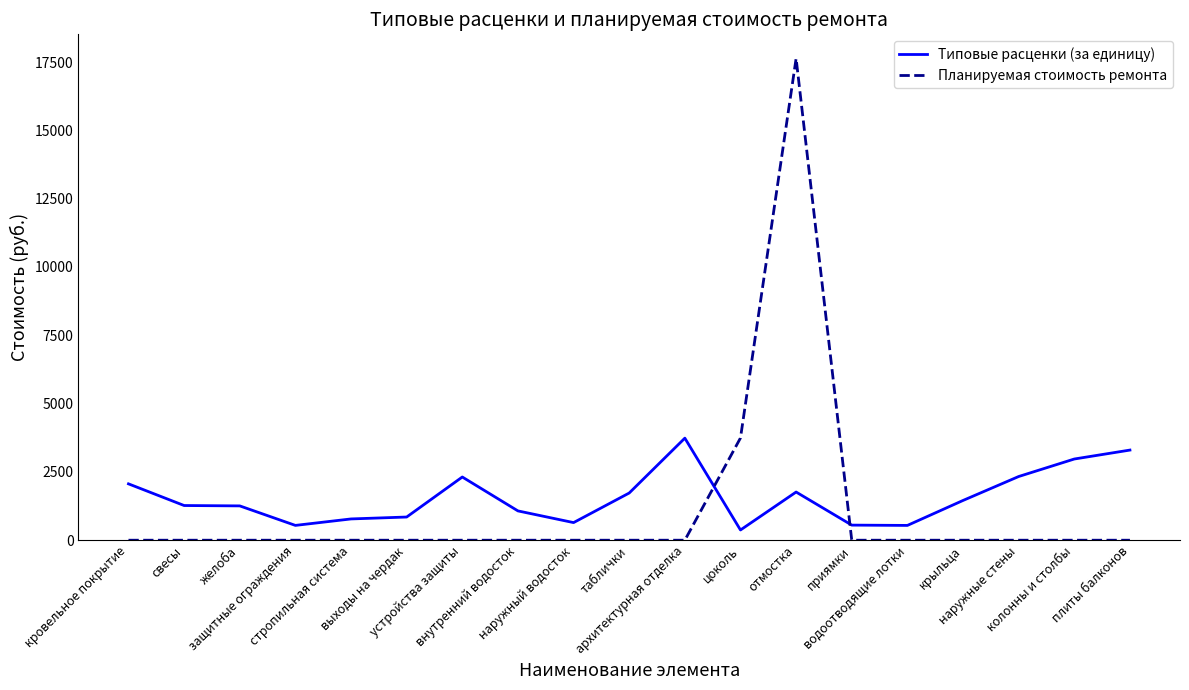

Where do Типовые расценки (за единицу) and Планируемая стоимость ремонта first cross each other?

архитектурная отделка and цоколь